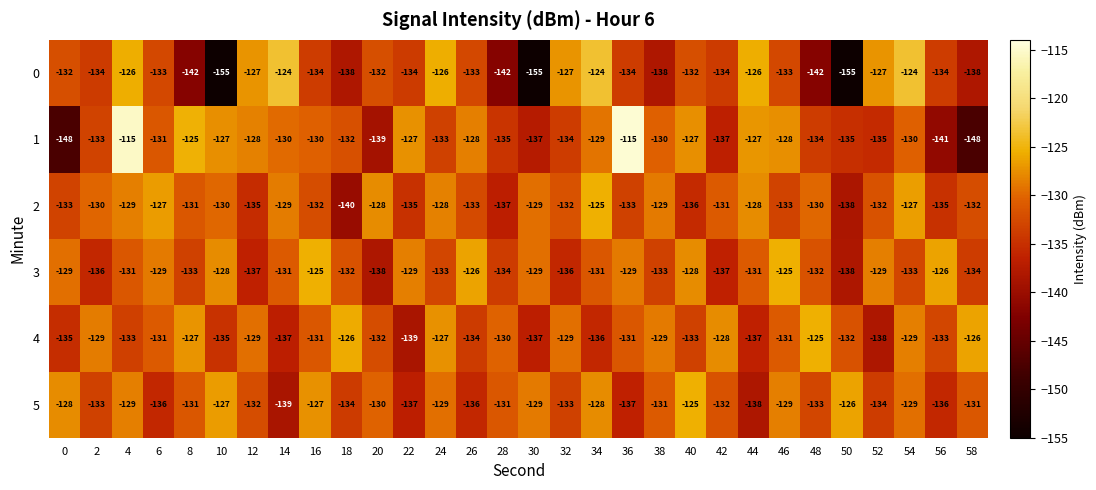

Count the number of data series in this chart.

6